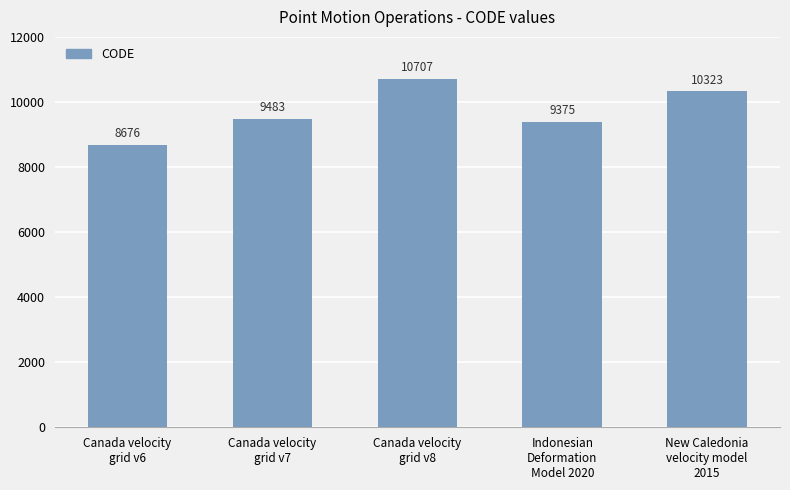

Reading left to right, extract all data points from this chart.

Canada velocity
grid v6=8676	Canada velocity
grid v7=9483	Canada velocity
grid v8=10707	Indonesian
Deformation
Model 2020=9375	New Caledonia
velocity model
2015=10323